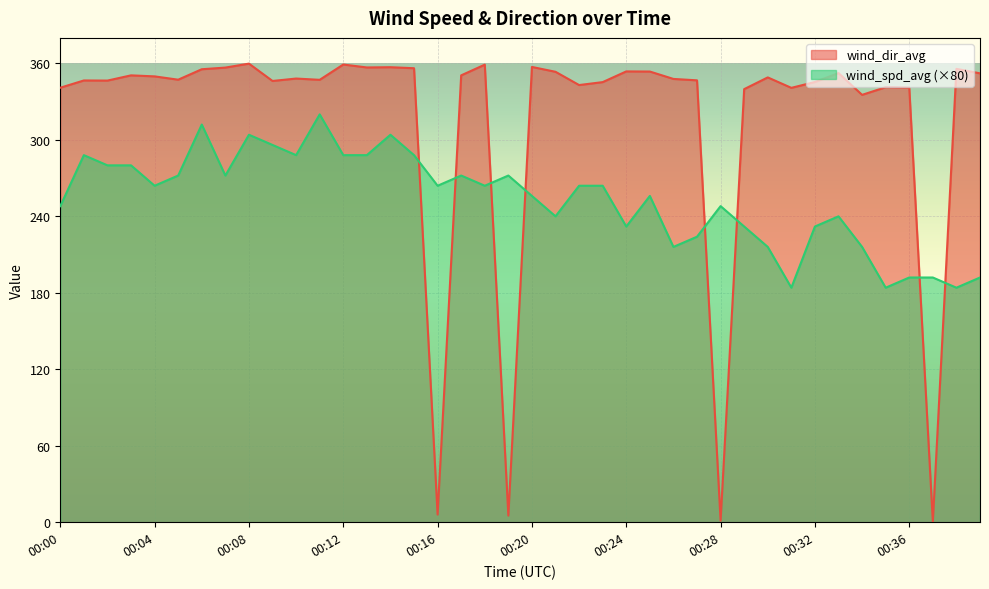

At which category is the sum across all series the highest?

00:06